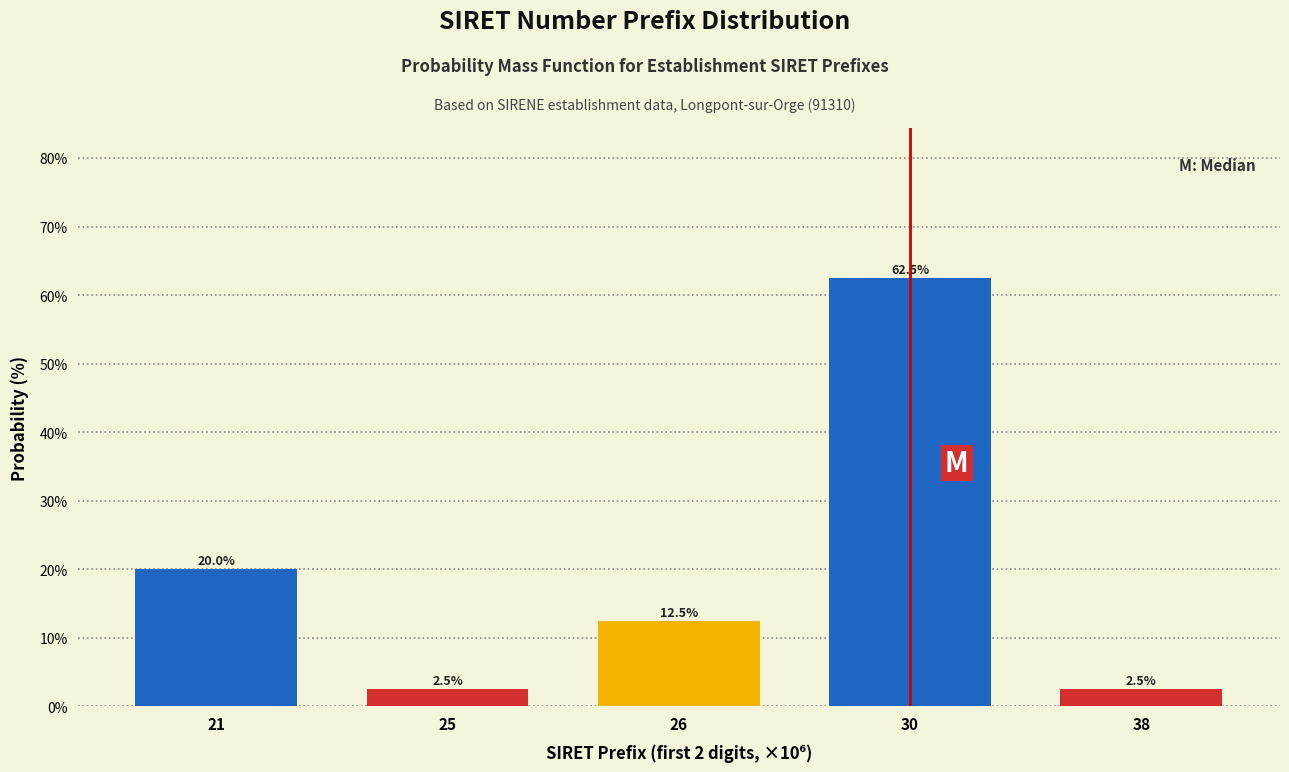

Reading left to right, extract all data points from this chart.

20.0	2.5	12.5	62.5	2.5